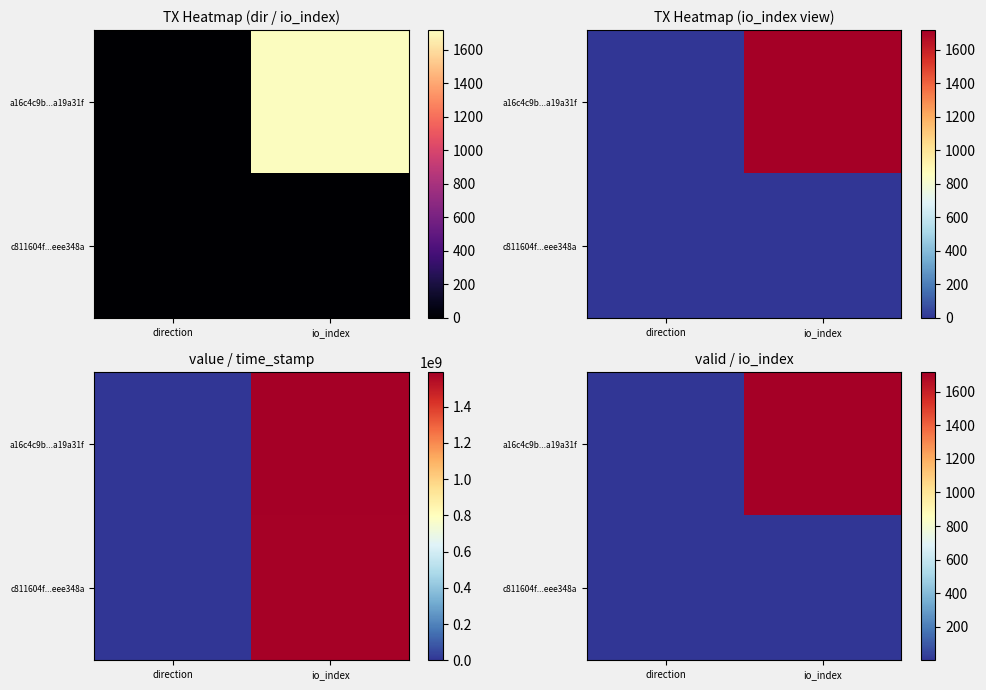

Where is a16c4c9b...a19a31f nearest to the value 858?

direction